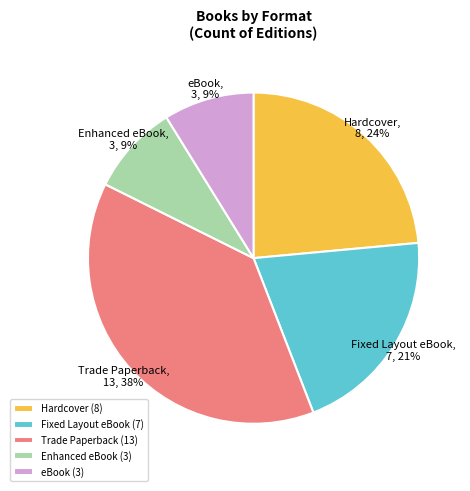

How many slices are in this pie chart?

5